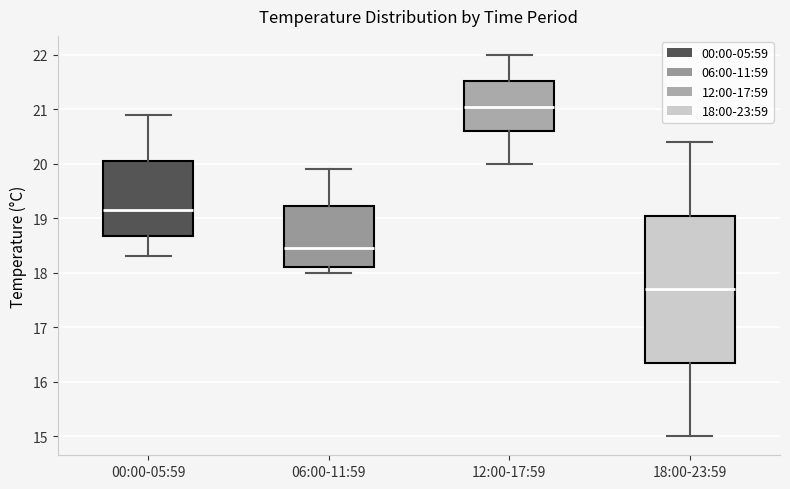

Which box has the lowest median line?

18:00-23:59